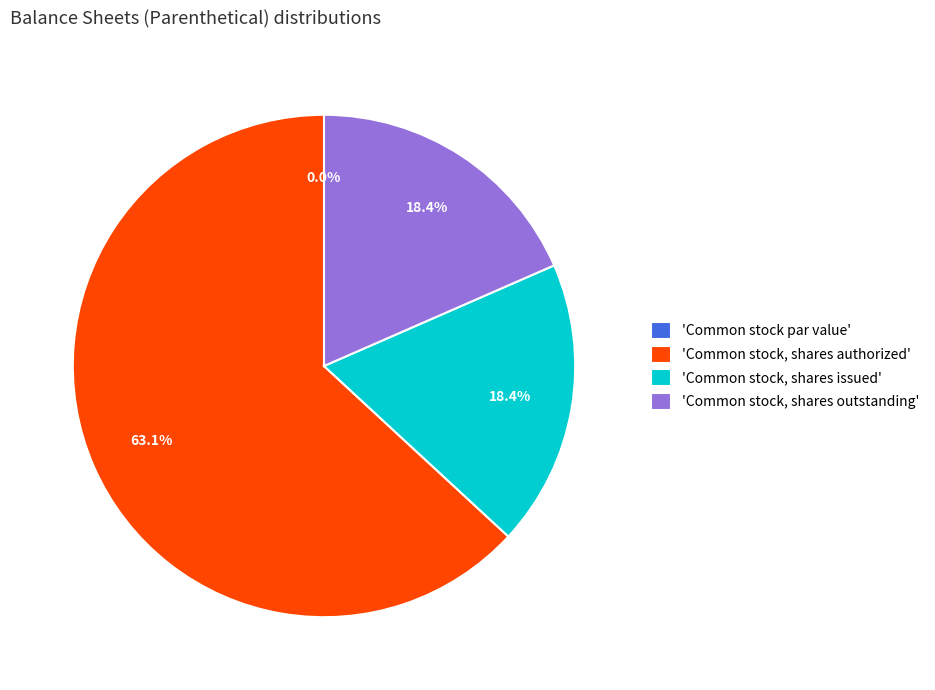

Which slice represents more than half of the pie?

Common stock, shares authorized